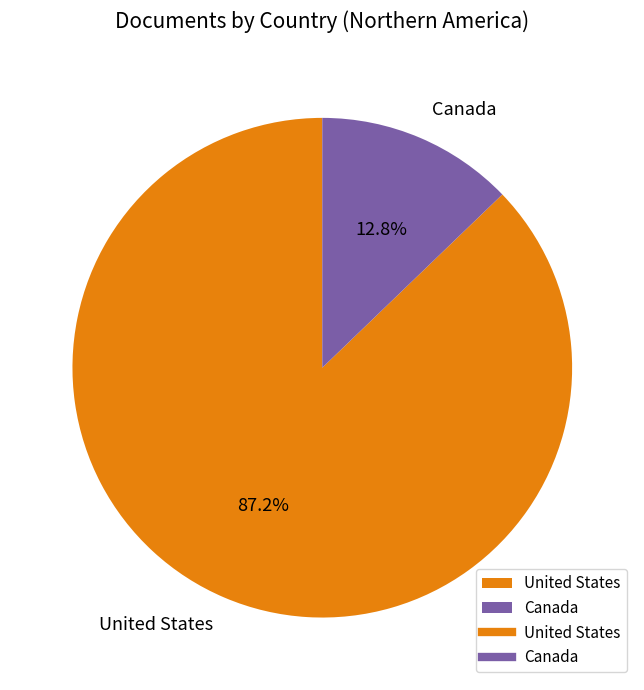

Which category has the smallest portion of the pie?

Canada